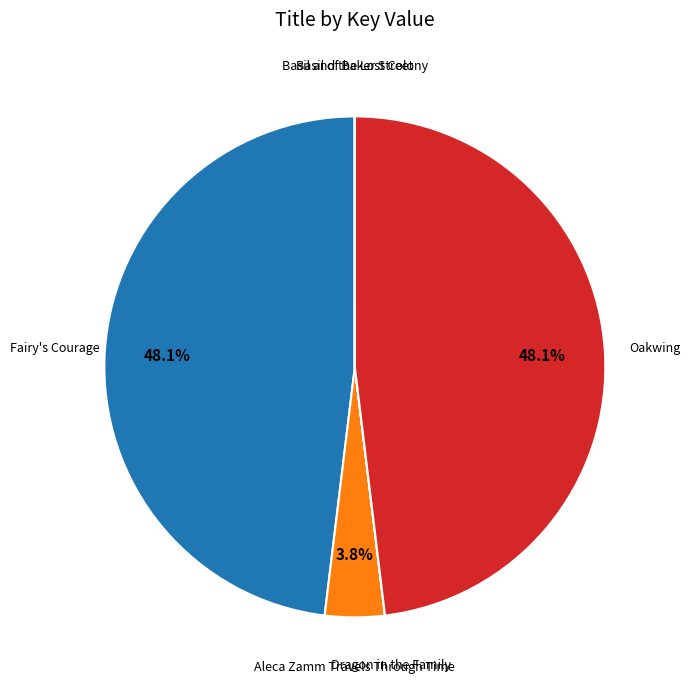

Is there any slice that represents more than half of the pie?

No